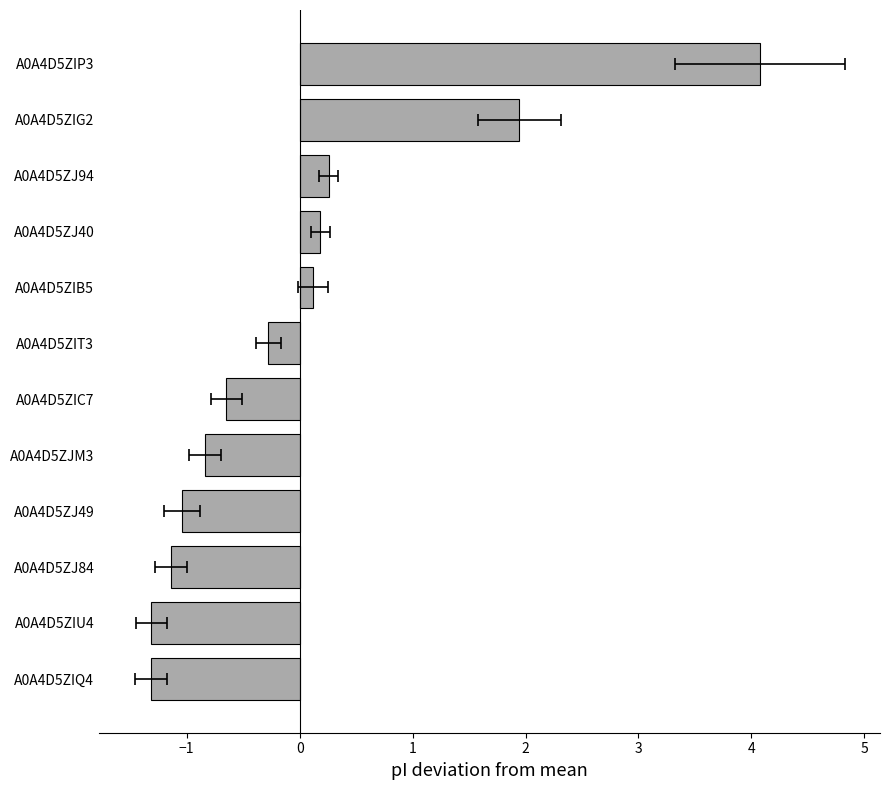

What is the maximum value shown in the chart?

4.1